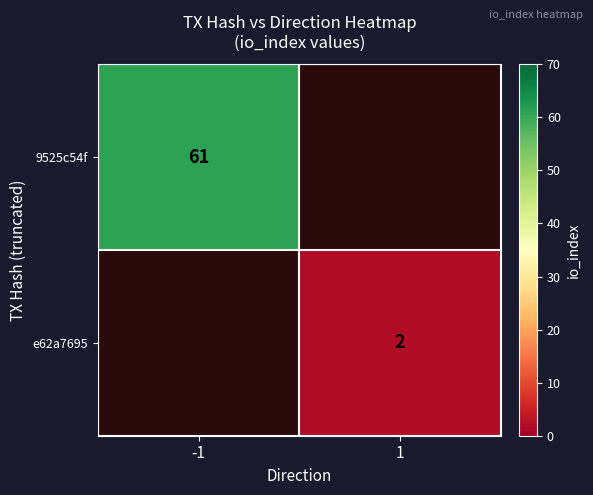

Is it true that 9525c54f equals 61 at -1?

True